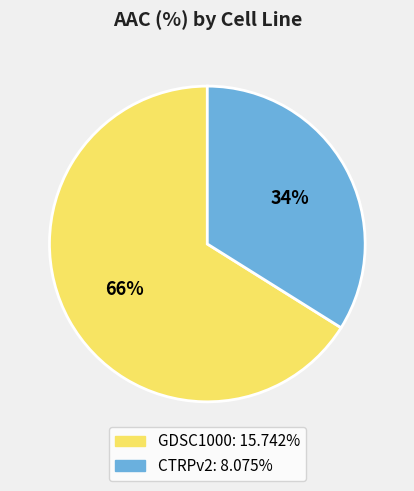

Which has a higher value, GDSC1000 or CTRPv2?

GDSC1000